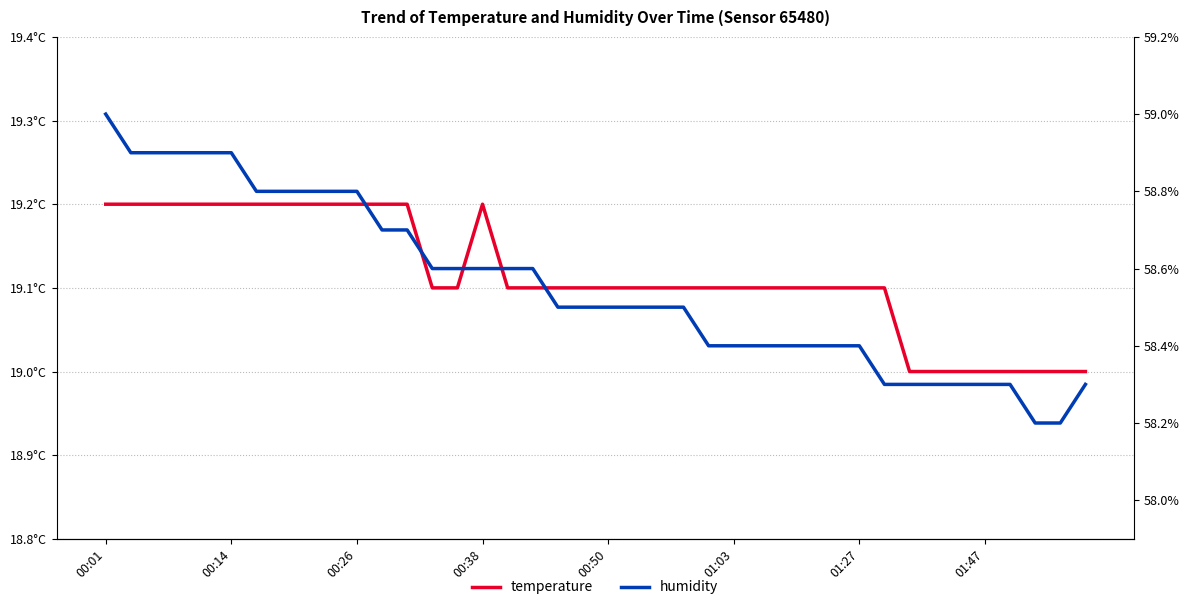

How many interior local peaks does the temperature series have?

1